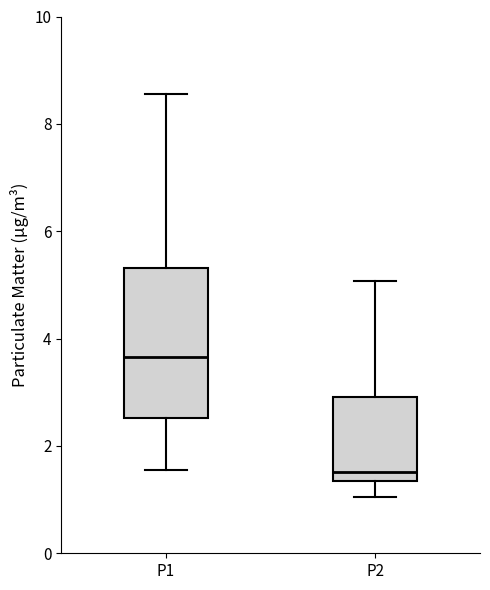

Reading left to right, transcribe this box plot: for each box, give where its median line is, the range the box spans, and where its two whiskers end, as read against the y-axis. The values are not printed on the chart, so give them approximately, as read against the axis.

P1: median 3.6, box 2.6 to 5.4, whiskers 1.6 to 8.6
P2: median 1.6, box 1.4 to 3.0, whiskers 1.0 to 5.0